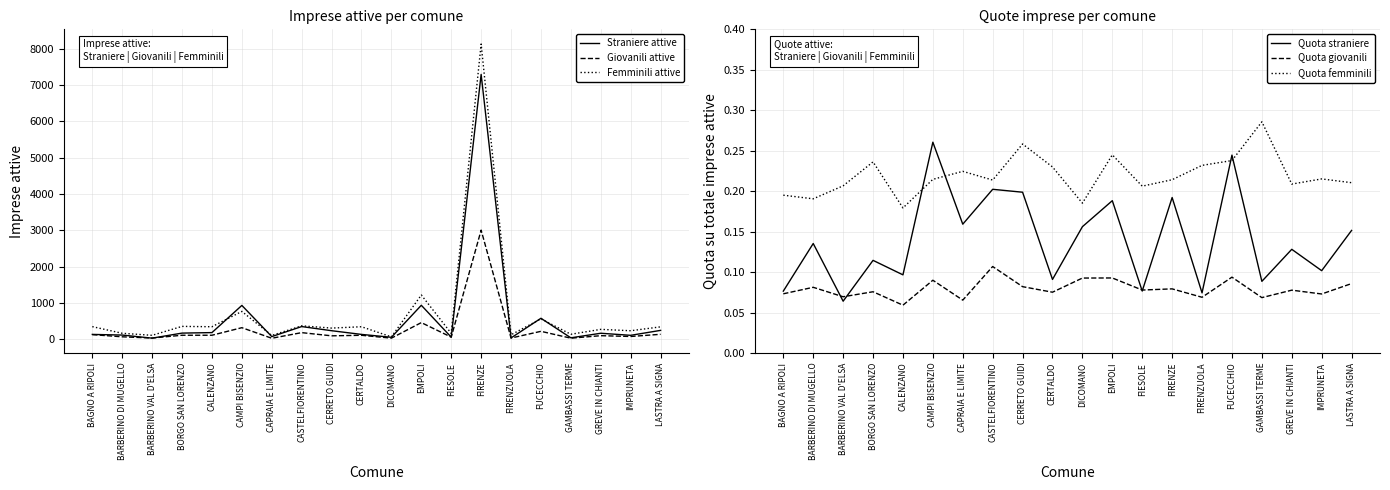

Read the Quota giovanili value at FIESOLE.

0.1